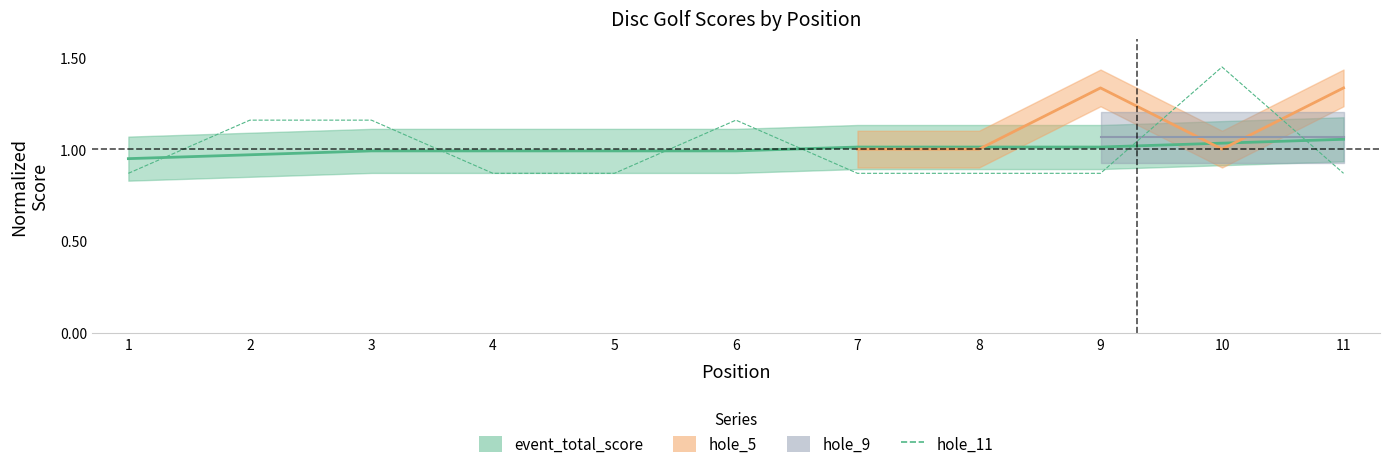

True or false: there are more than 2 points higher than both neighbors.

False